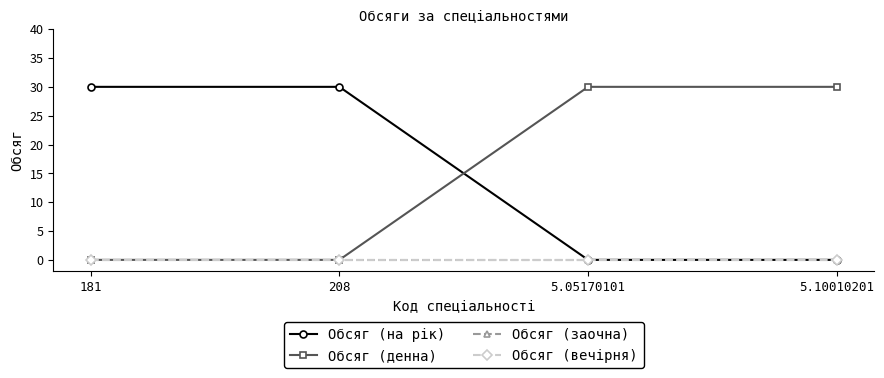

True or false: Обсяг (заочна) has more than 0 points higher than both neighbors.

False